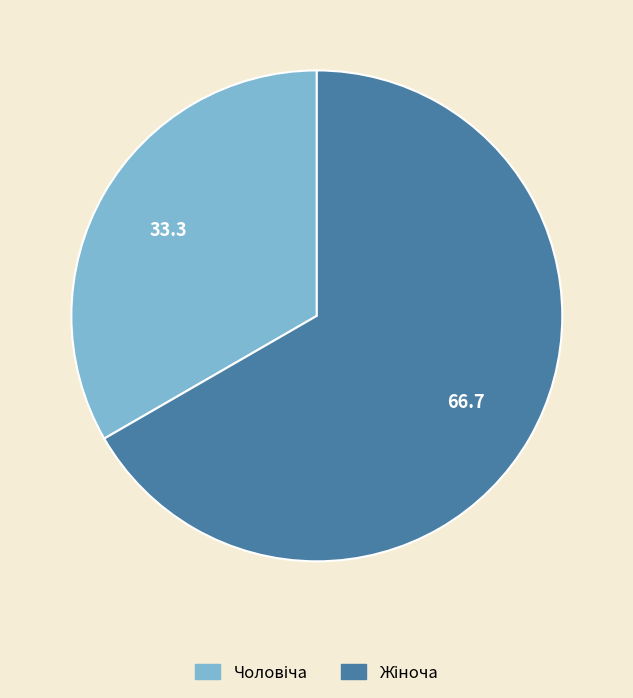

Is there any slice that represents more than half of the pie?

Yes